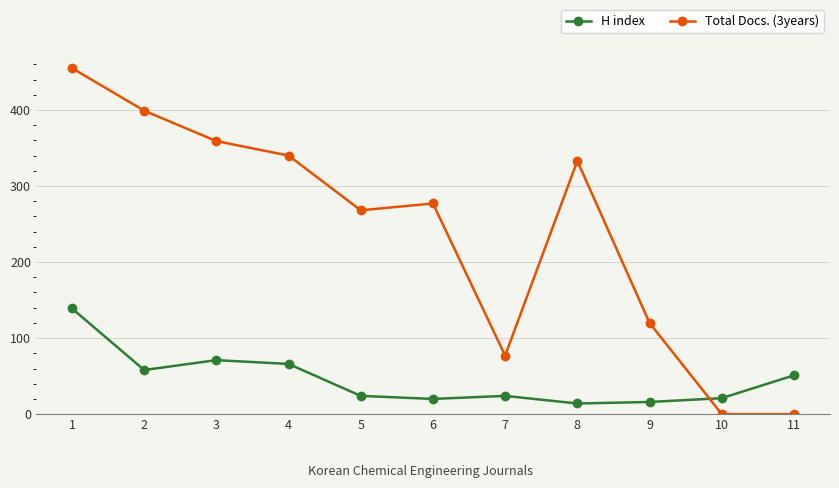

Which series changed the most between 1 and 6?

Total Docs. (3years)